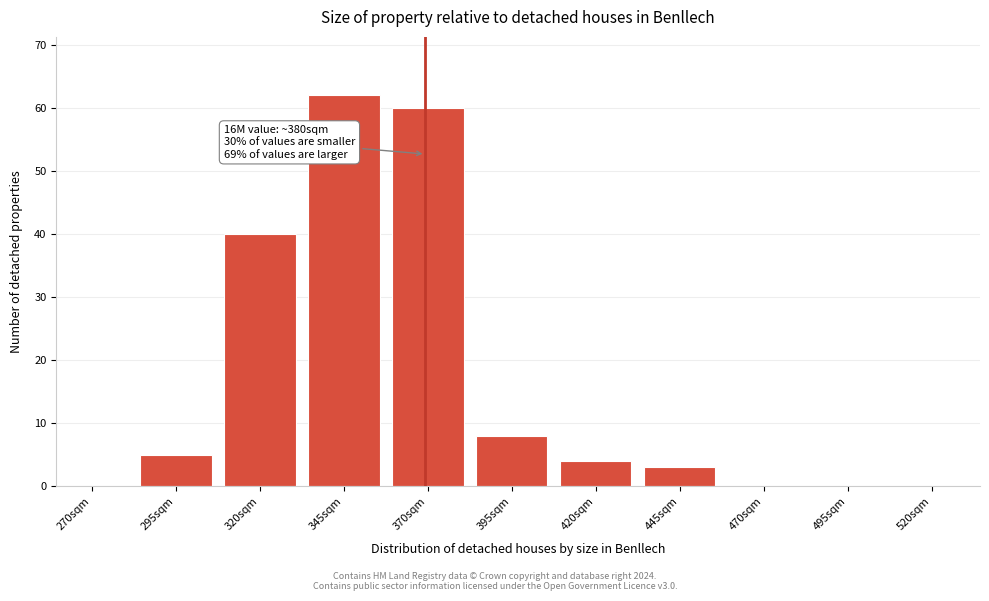

Reading left to right, list all the values displayed in this chart.

270sqm=0	295sqm=5	320sqm=40	345sqm=62	370sqm=60	395sqm=8	420sqm=4	445sqm=3	470sqm=0	495sqm=0	520sqm=0